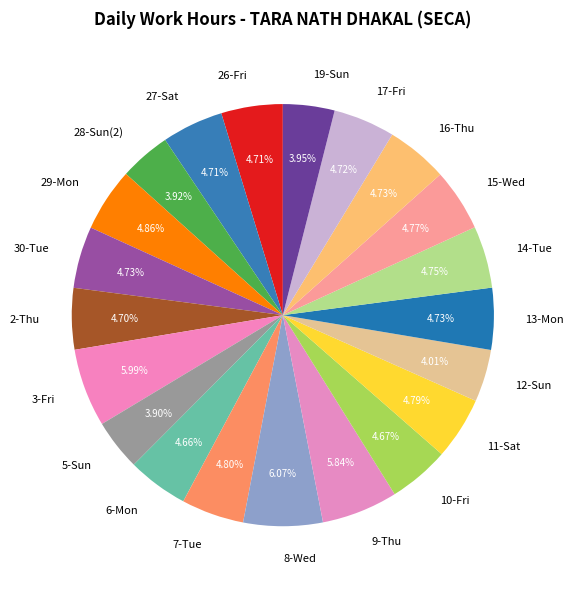

To the nearest percent, what is the difference between the 5-Sun and 14-Tue slice percentages?

1%